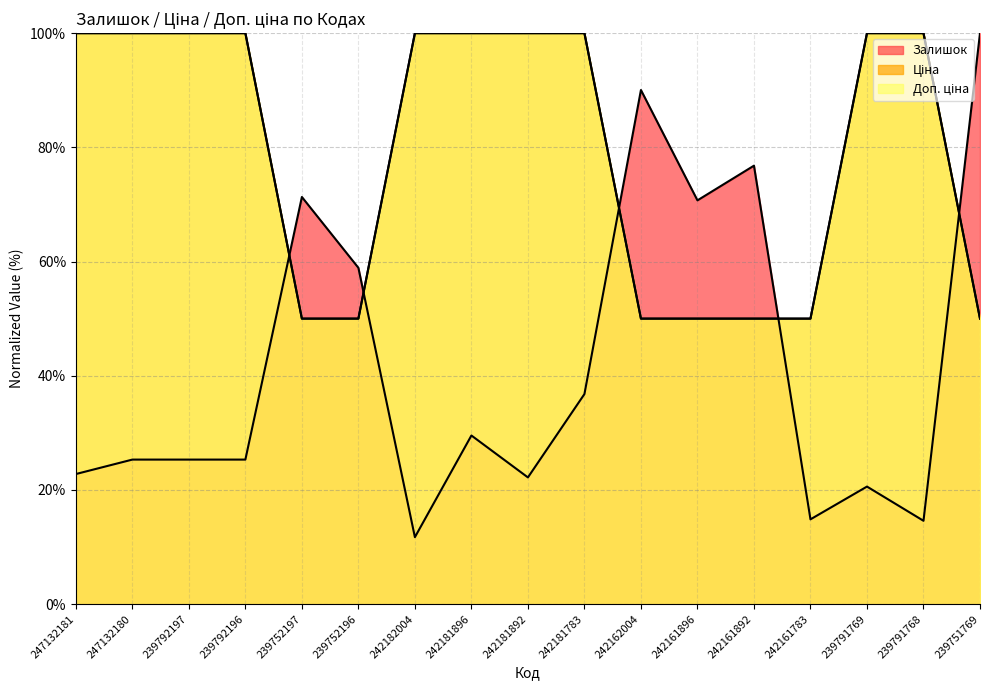

At how many categories does at least one series exceed 28?

17